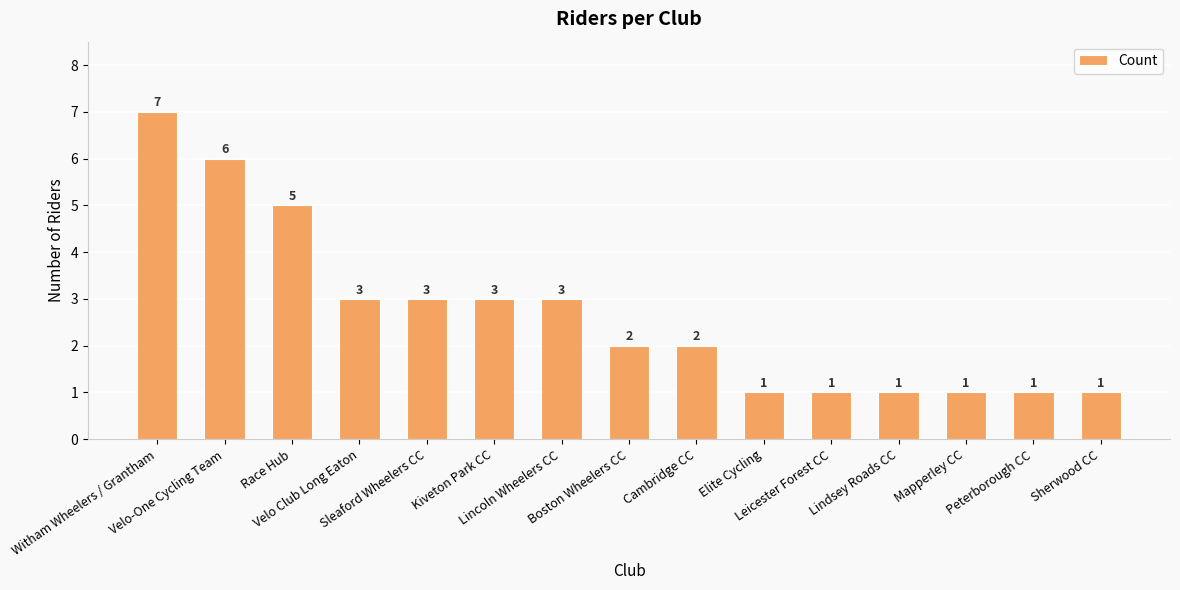

Reading left to right, transcribe all the data shown in this chart.

7	6	5	3	3	3	3	2	2	1	1	1	1	1	1